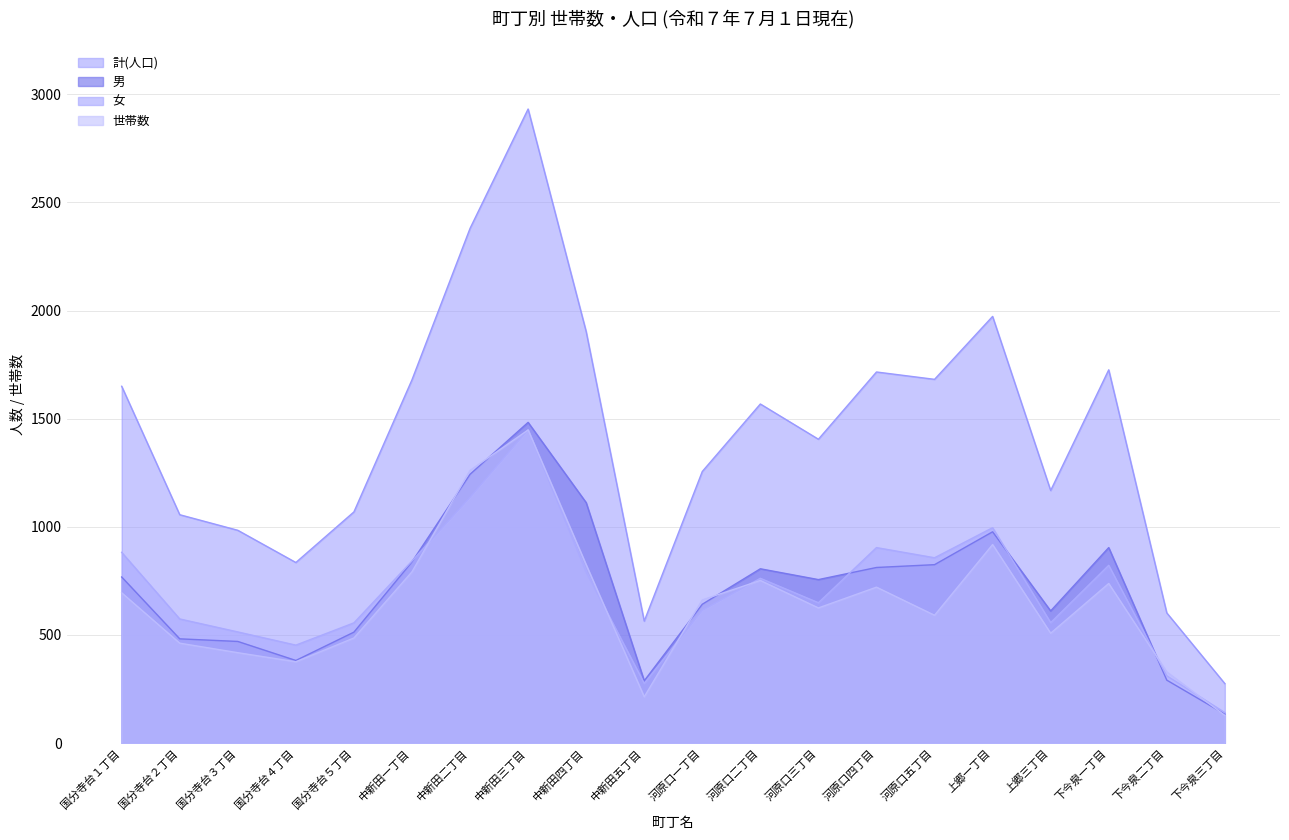

True or false: 計(人口) and 女 cross at least once.

False